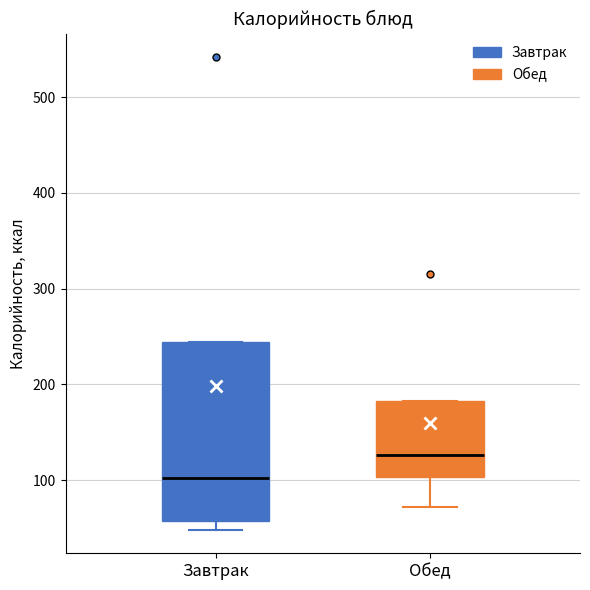

Where is the lower edge of the box for Обед on the y-axis? The values are not printed on the chart, so give them approximately, as read against the axis.

100